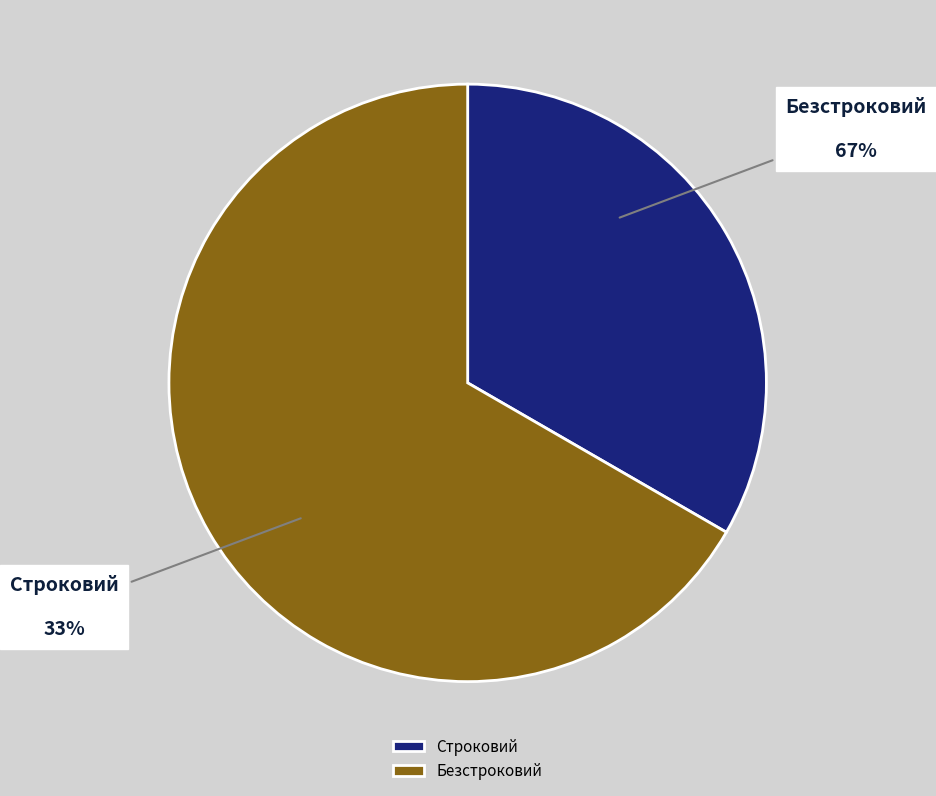

How many segments does this pie chart have?

2